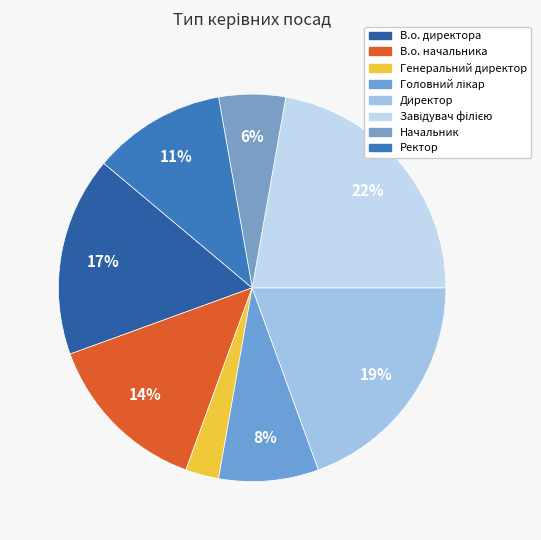

Which category has the biggest portion of the pie?

Завідувач філією